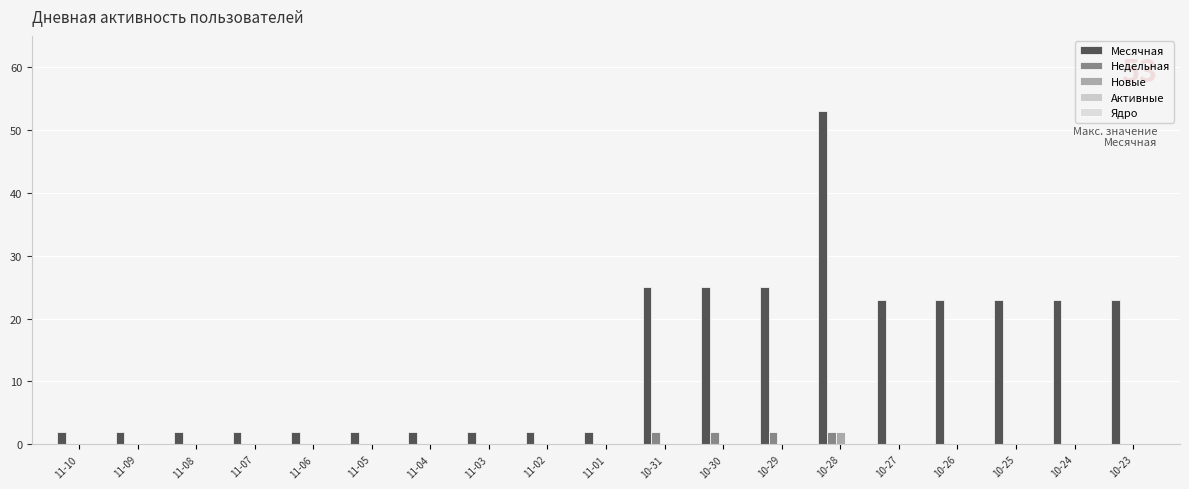

How many groups of bars are there?

19